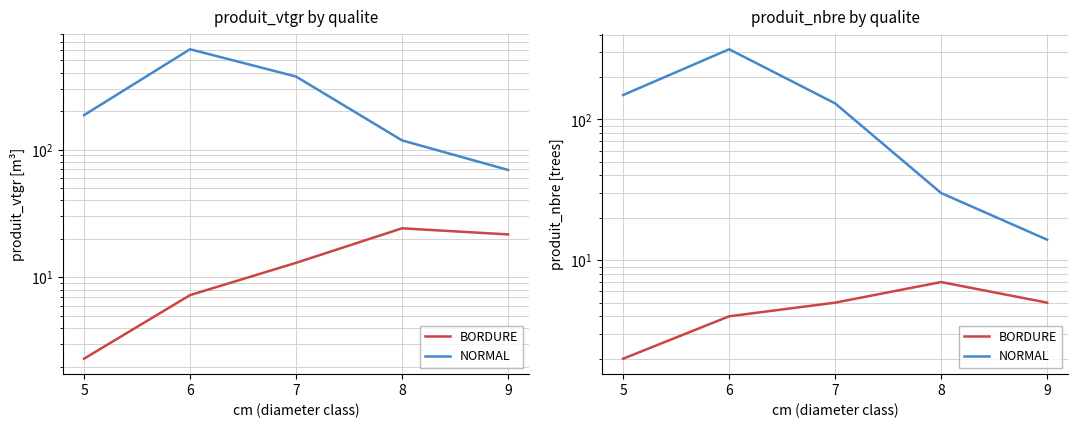

What is the value of the BORDURE point at the 1st from the left?

2